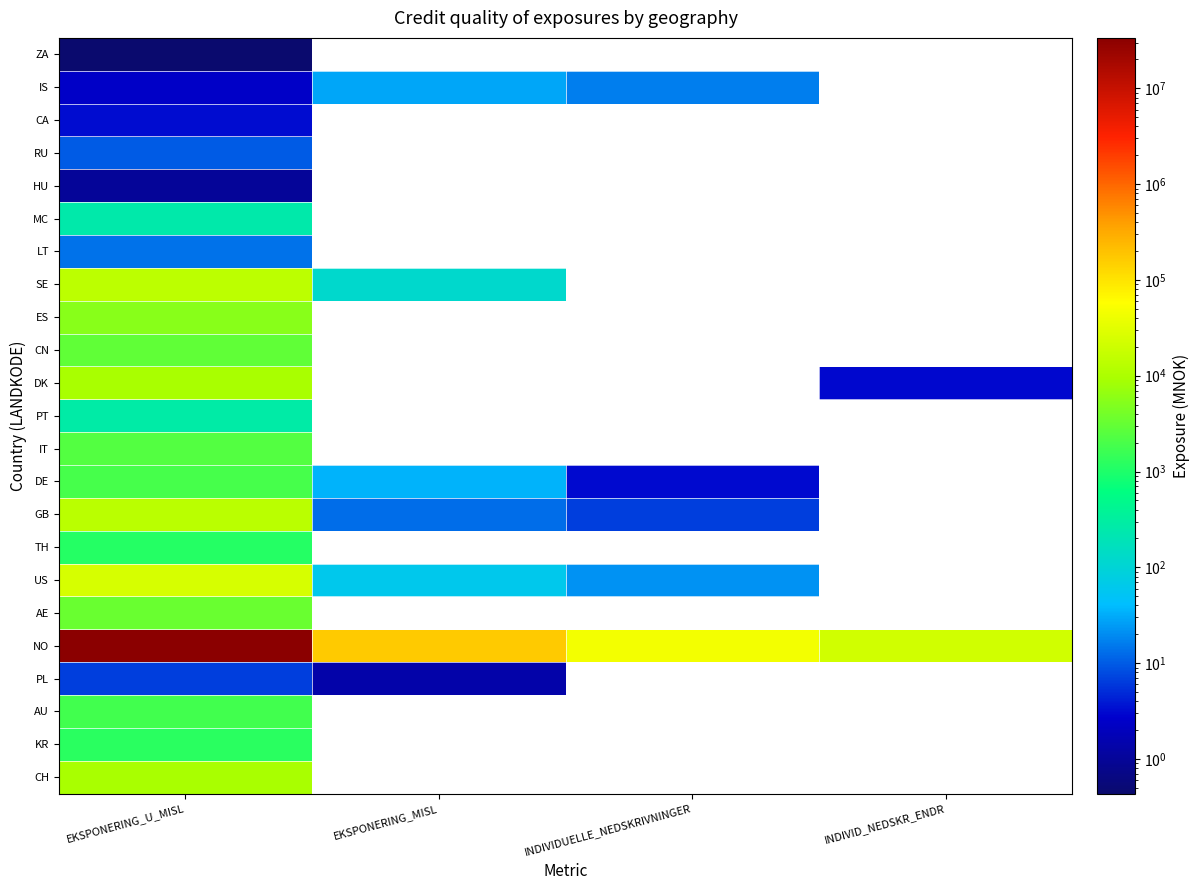

At which label is IT closest to 2380?

EKSPONERING_U_MISL